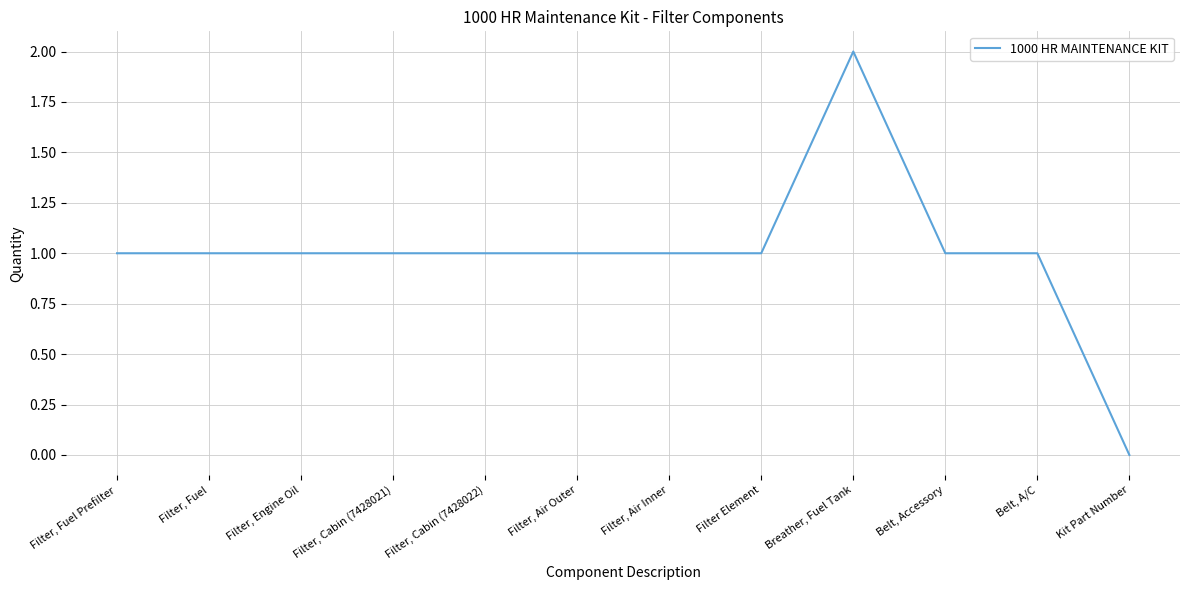

What position from the right is Filter, Cabin (7428022)?

8